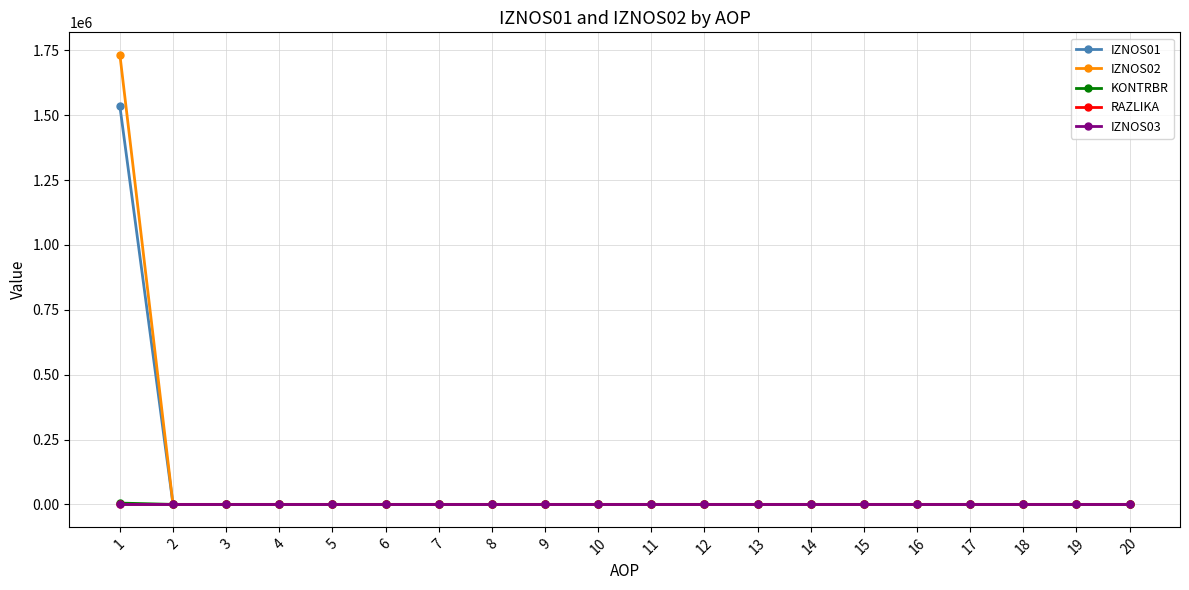

The value of IZNOS03 at 8 is 0.0. True or false?

True